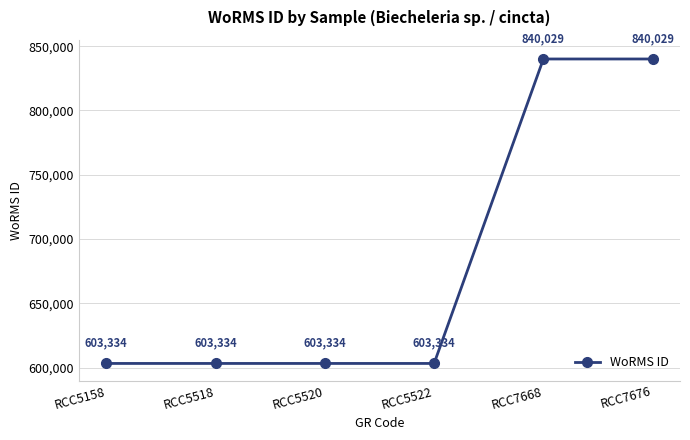

Count the number of data series in this chart.

1